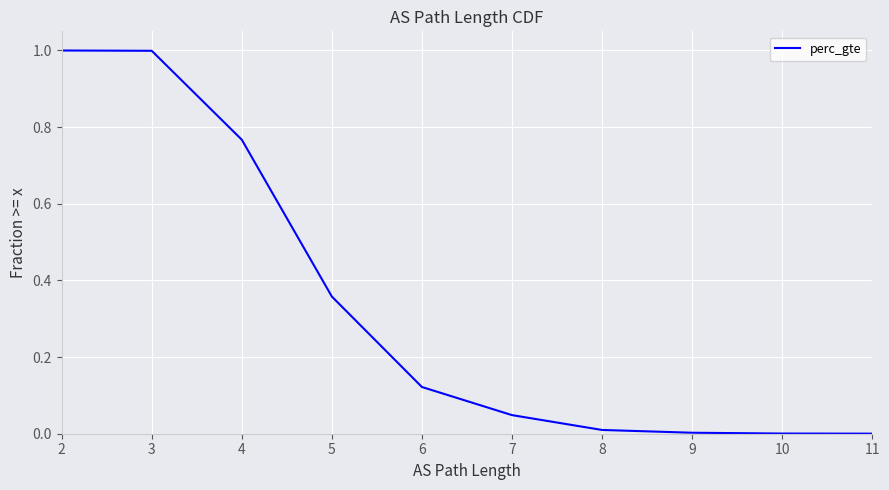

What is the difference between the second highest and minimum values?

1.0